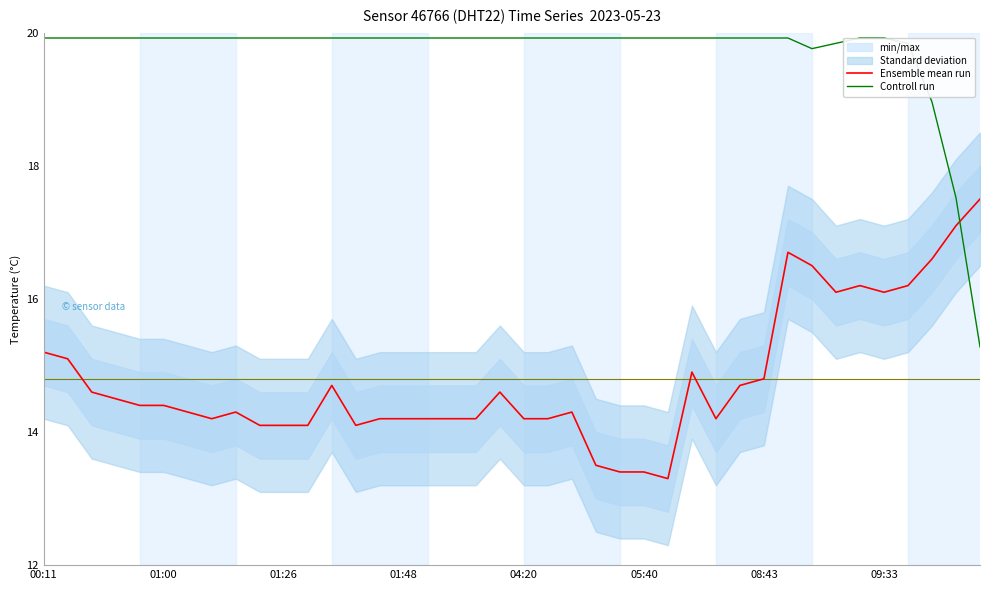

What are all the series names shown in the legend?

Ensemble mean run, Controll run